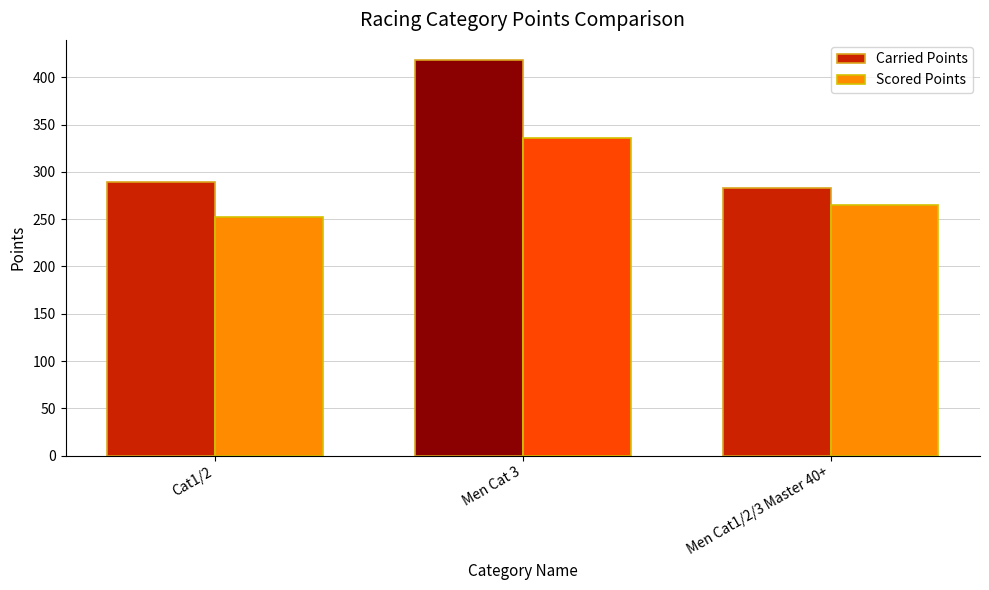

Where is Carried Points nearest to the value 350?

Cat1/2